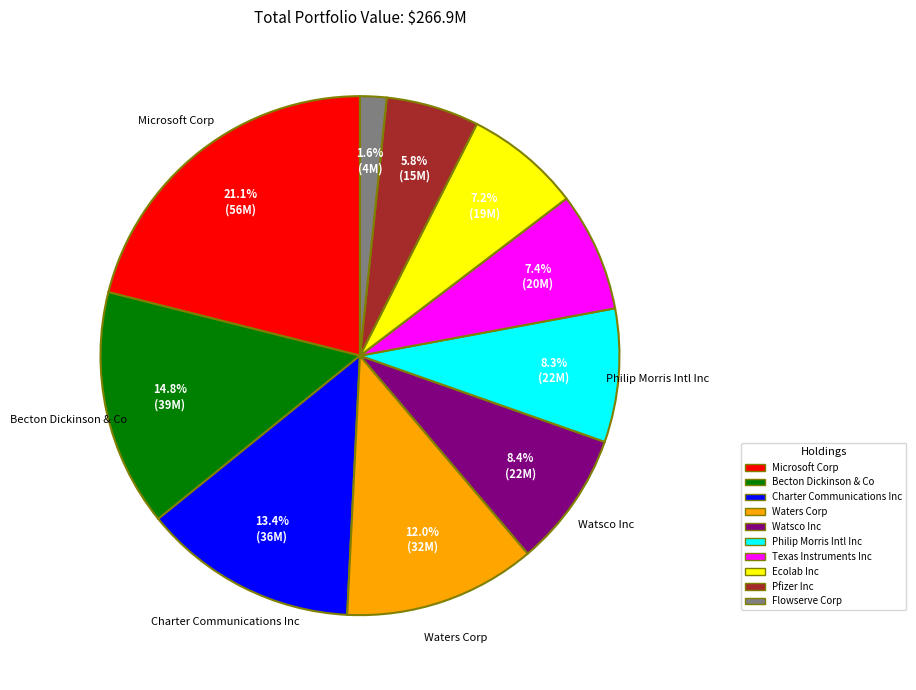

Is there any slice that represents more than half of the pie?

No